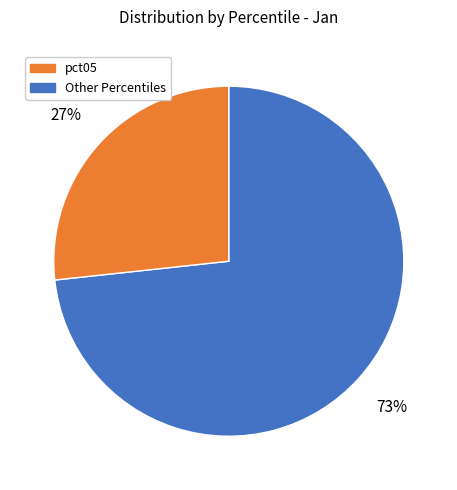

To the nearest percent, what is the average slice percentage?

50%